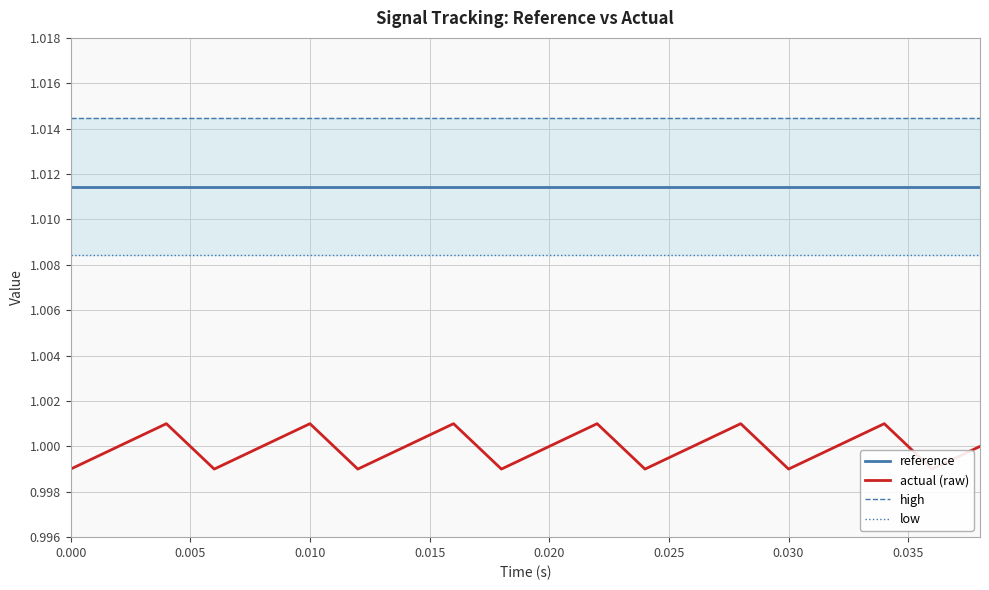

Rank the series by their average value, from lowest to highest.

actual (raw), low, reference, high